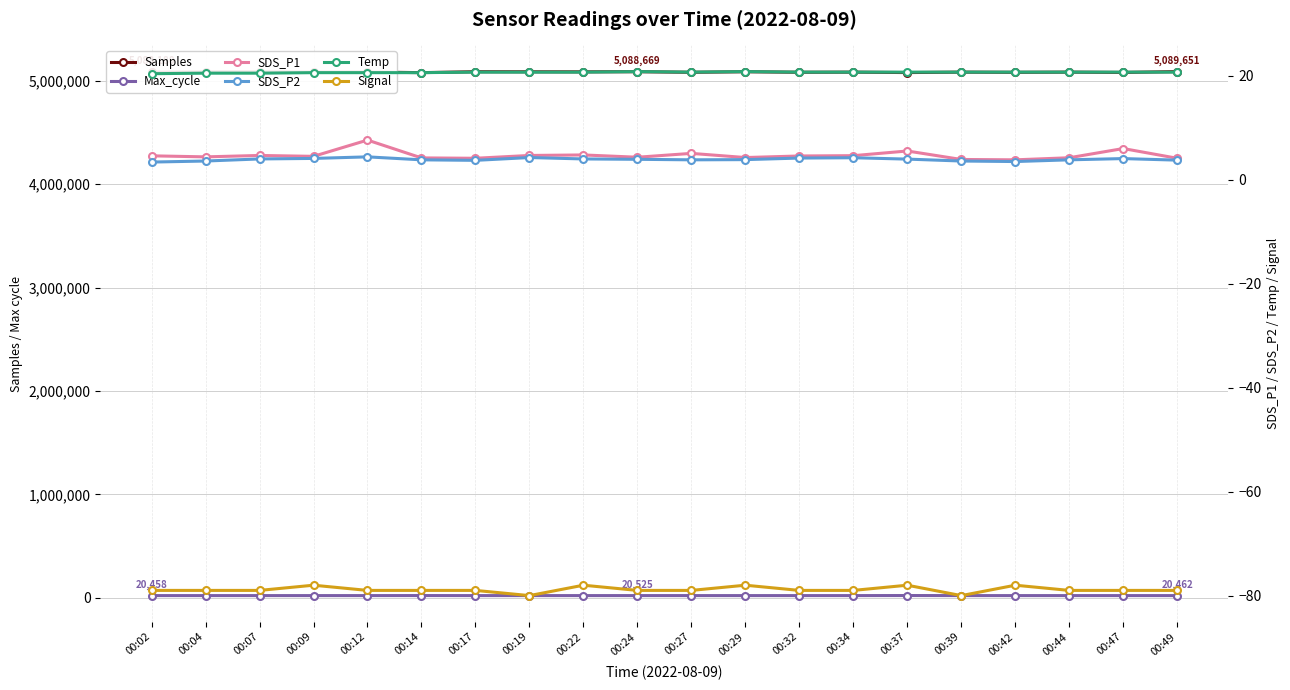

Which series changed the most between 00:07 and 00:34?

Samples